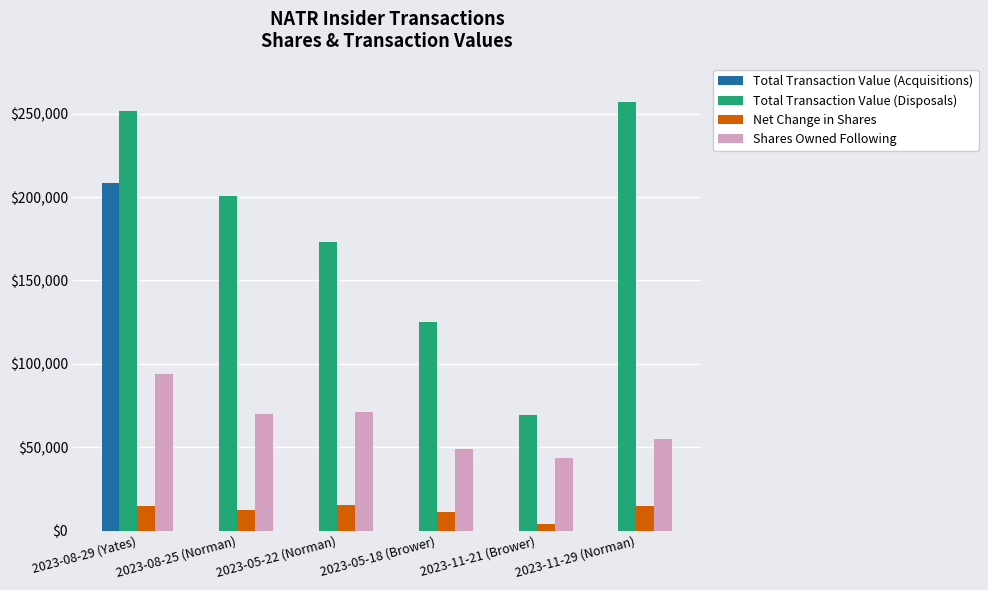

What is the greatest value displayed?

256960